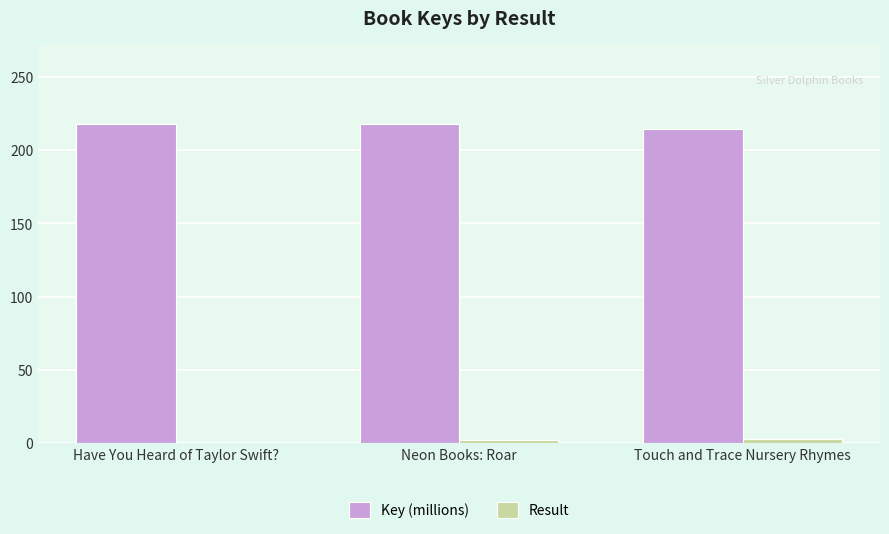

Does the chart contain stacked bars?

No